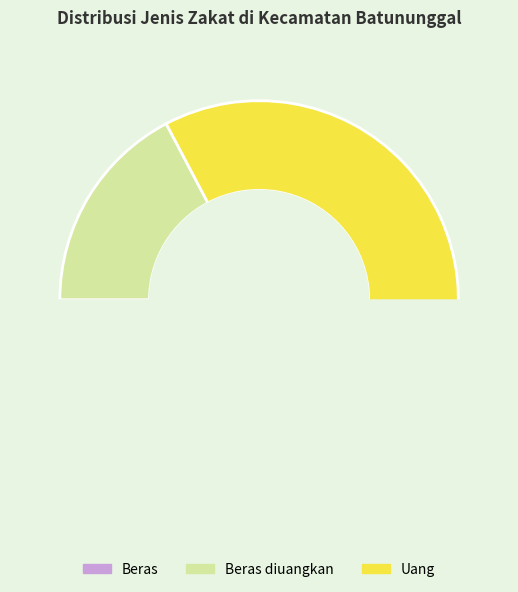

Is it true that Uang is 70% of the pie?

False